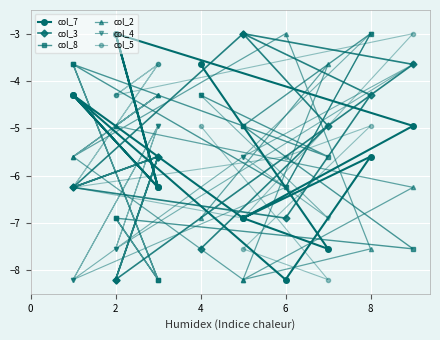

At which category does col_4 reach its first local peak?

2